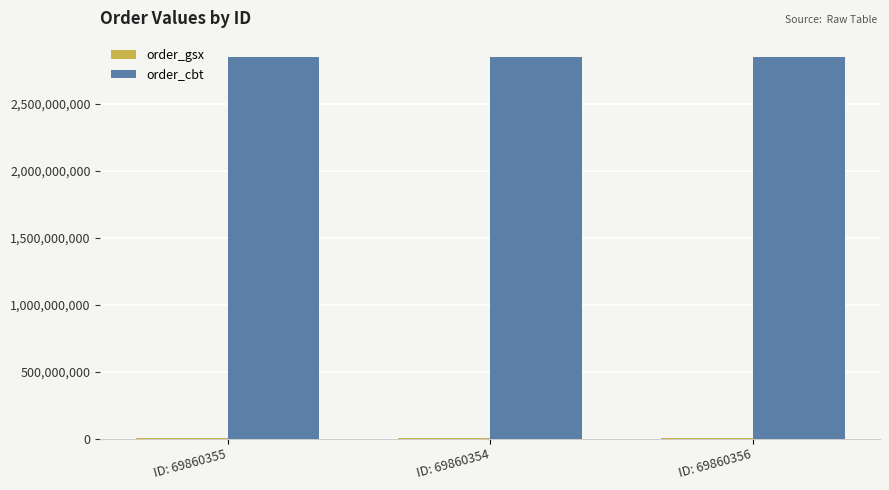

Which series has the largest total across all categories?

order_cbt